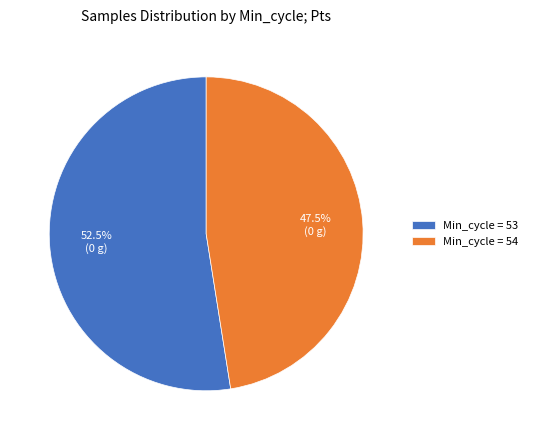

Count the number of slices in the pie.

2